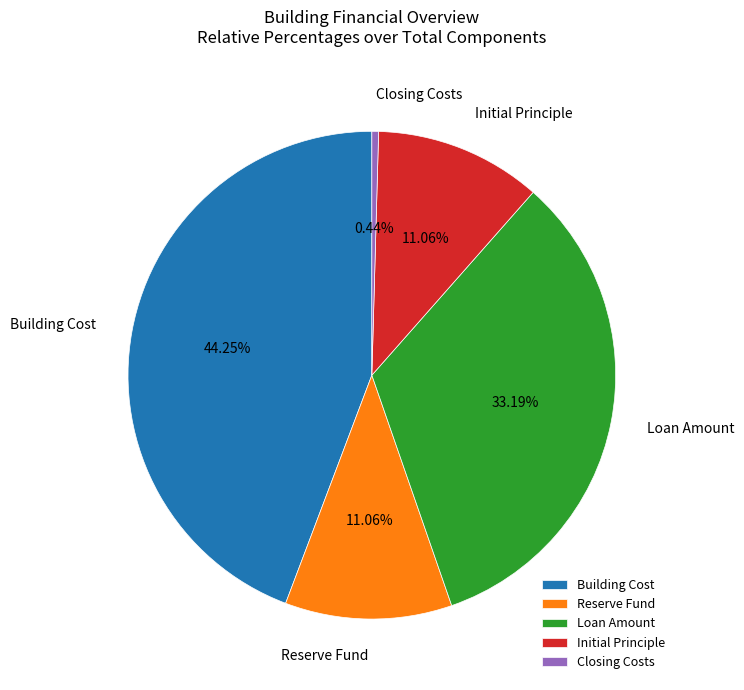

Which category has the biggest portion of the pie?

Building Cost